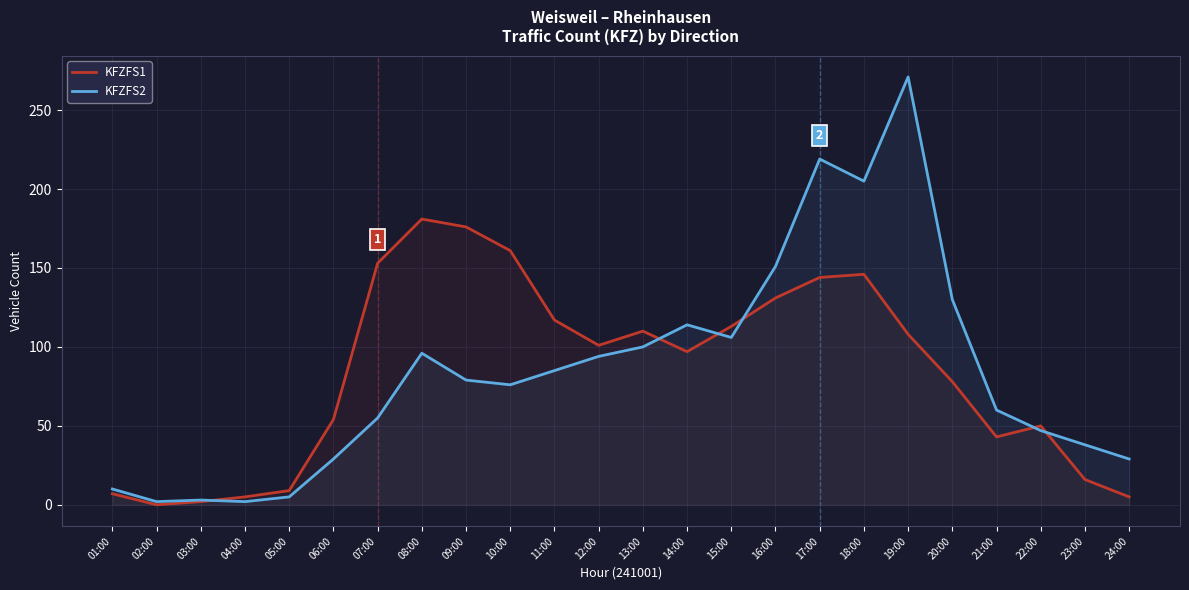

At 03:00, list the series in order from largest to smallest.

KFZFS2, KFZFS1